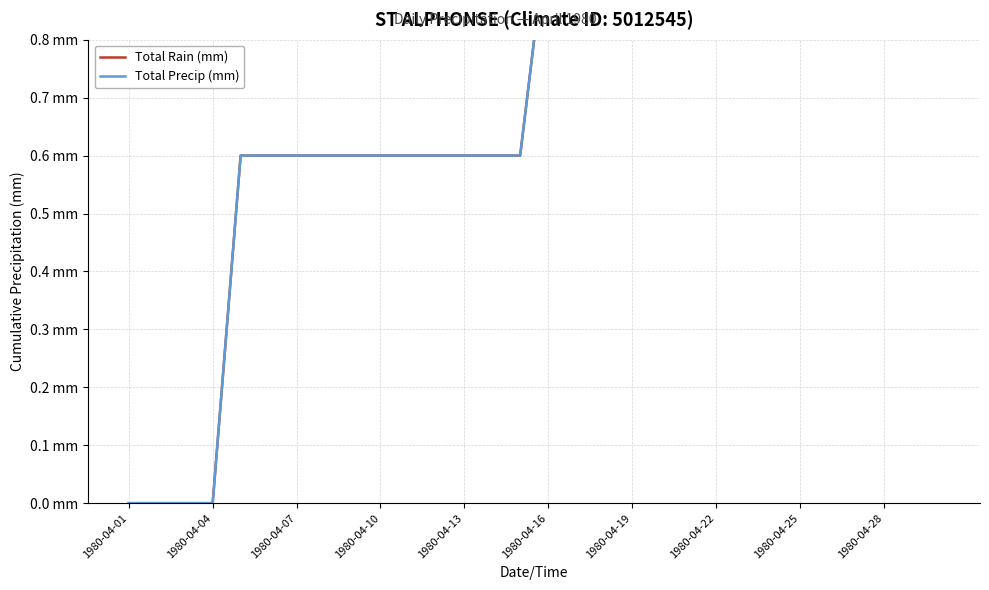

Which category has the lowest value in the Total Precip (mm) series?

1980-04-01